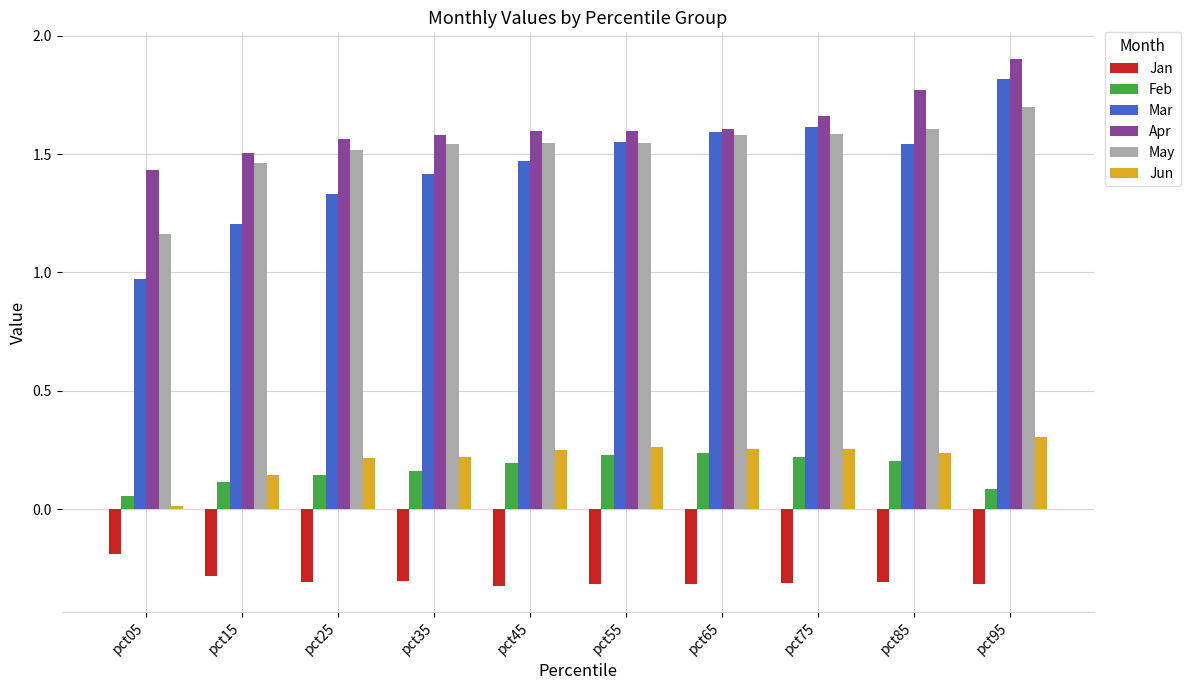

How many Feb values are between 0 and 1?

10